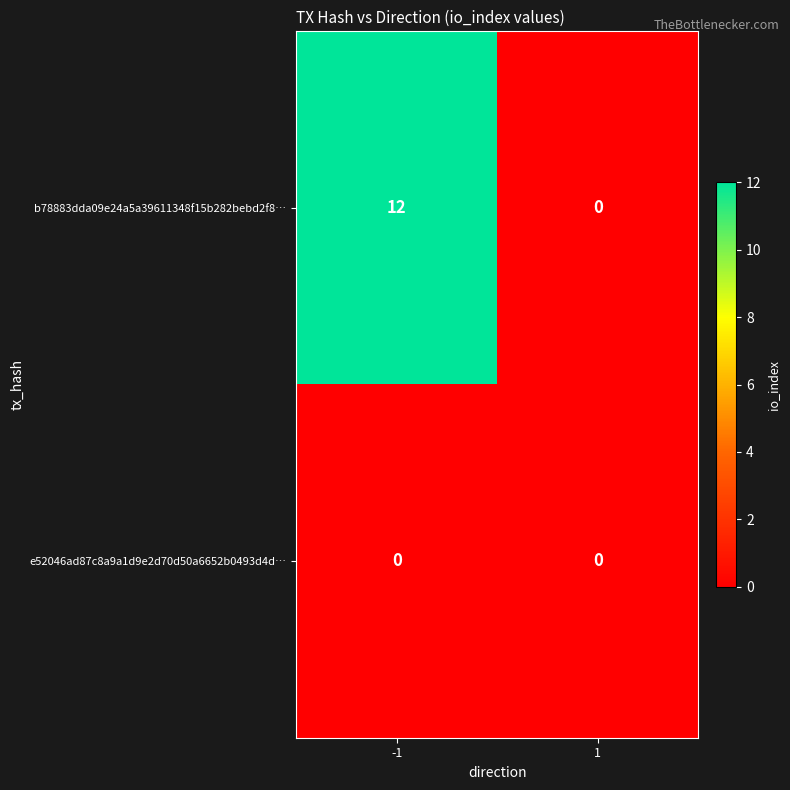

How many distinct data groups are displayed?

2